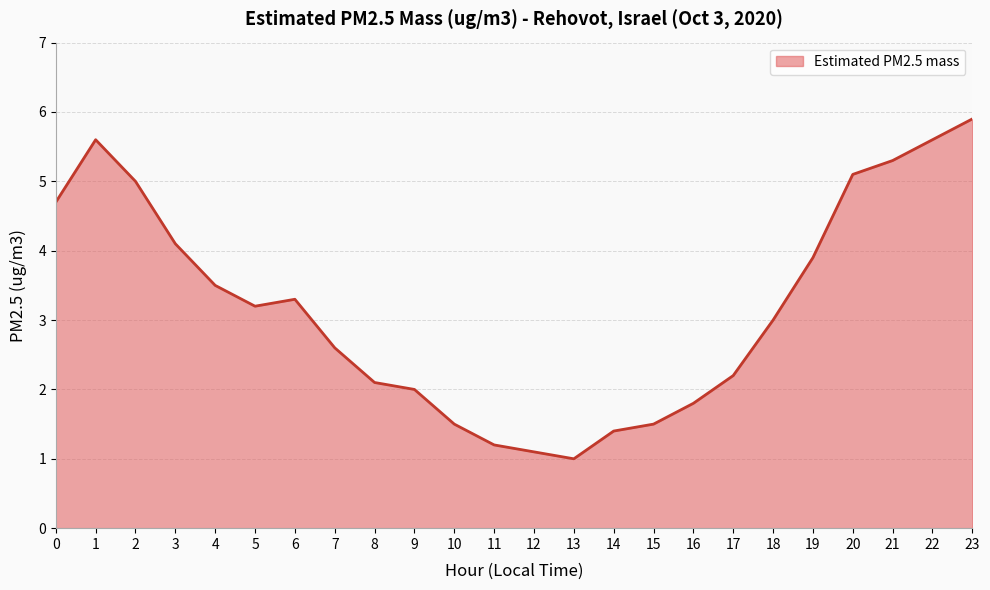

Reading right to left, extract all data points from this chart.

23=5.9	22=5.6	21=5.3	20=5.1	19=3.9	18=3.0	17=2.2	16=1.8	15=1.5	14=1.4	13=1.0	12=1.1	11=1.2	10=1.5	9=2.0	8=2.1	7=2.6	6=3.3	5=3.2	4=3.5	3=4.1	2=5.0	1=5.6	0=4.7